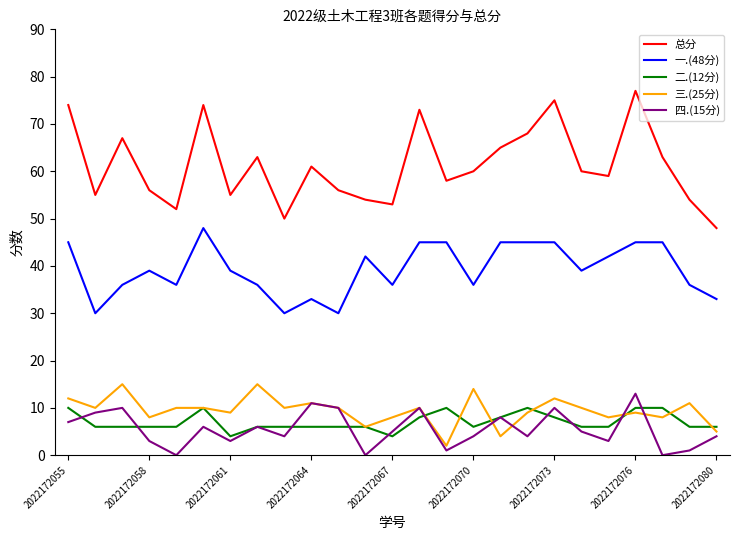

Which series has the widest spread of values?

总分